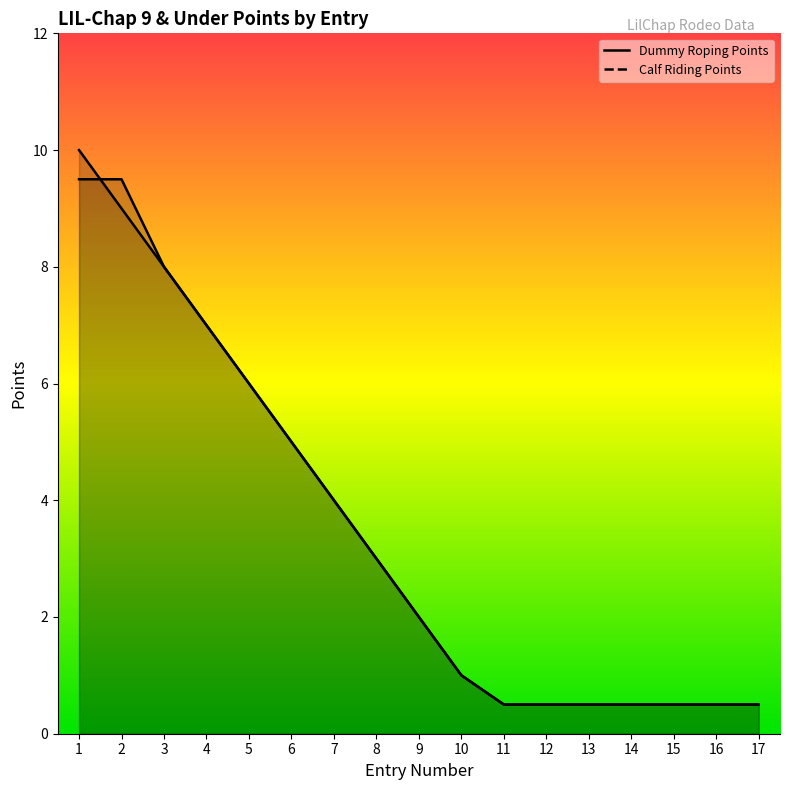

Where does the Dummy Roping Points series first go above 2?

1